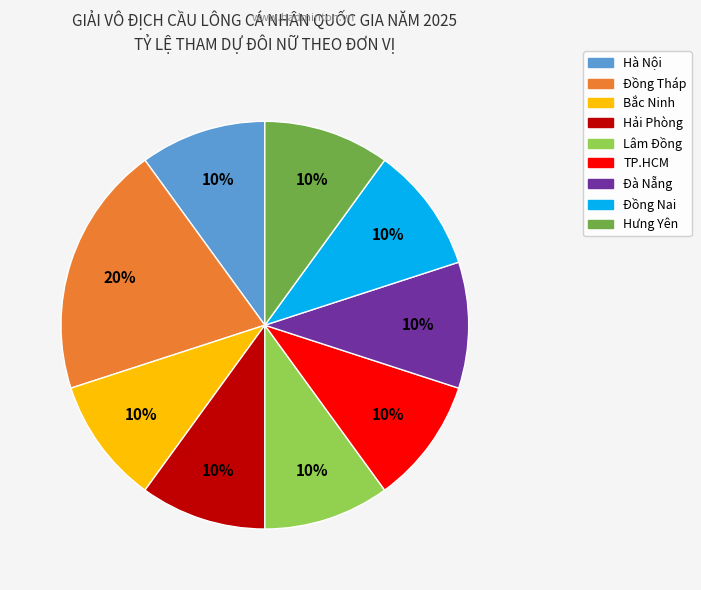

How many segments does this pie chart have?

9